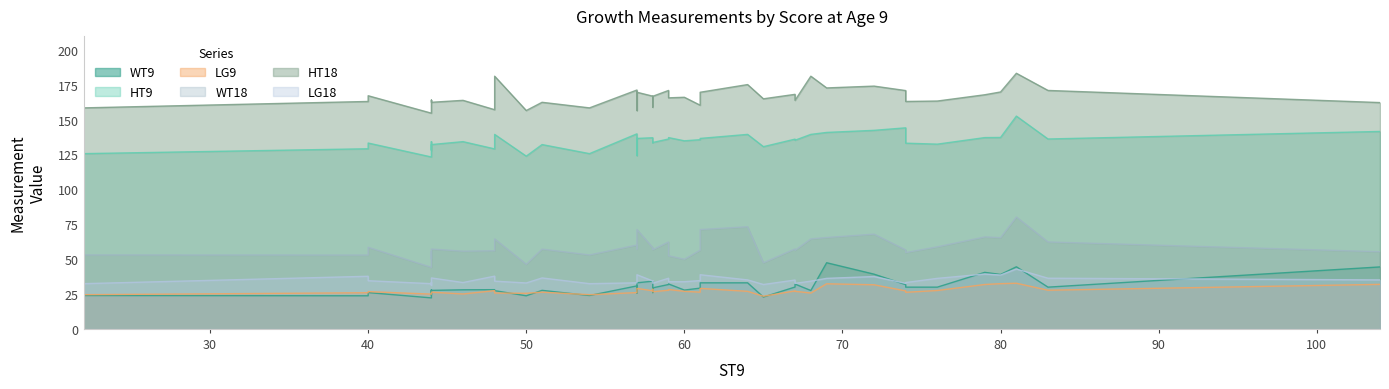

Where is the first local maximum for LG9?

40